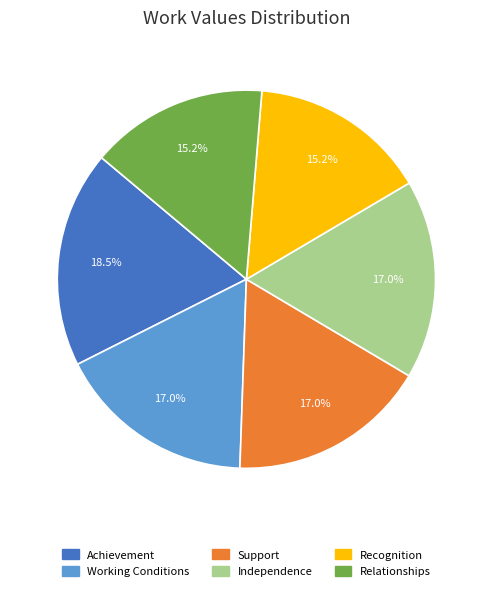

What portion of the pie excludes Recognition?

84.8%